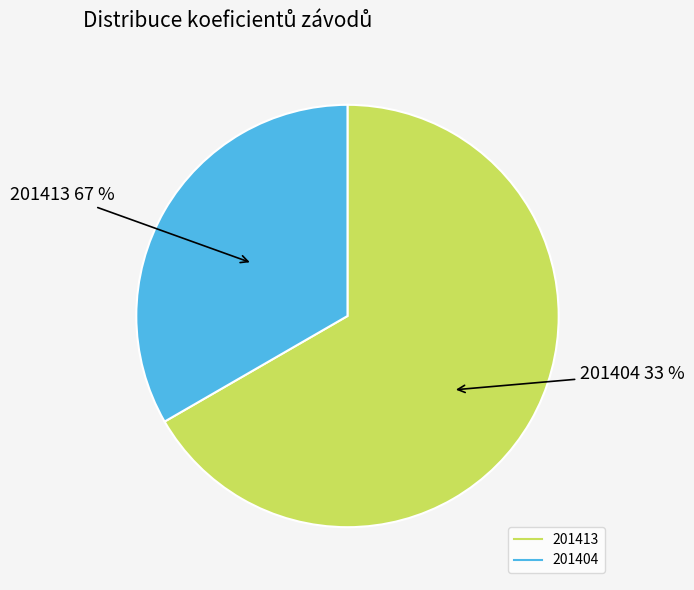

Which slice is the smallest?

201404